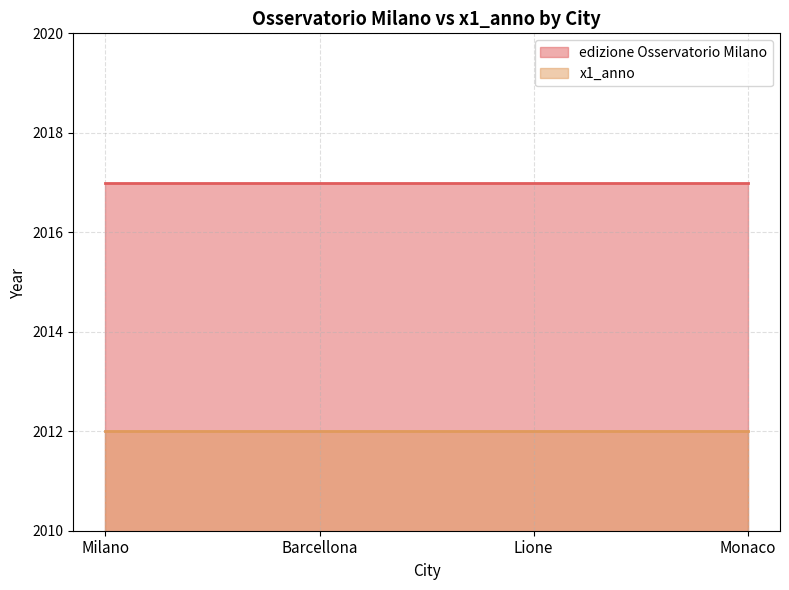

What is the approximate value of edizione Osservatorio Milano at Barcellona?

2017